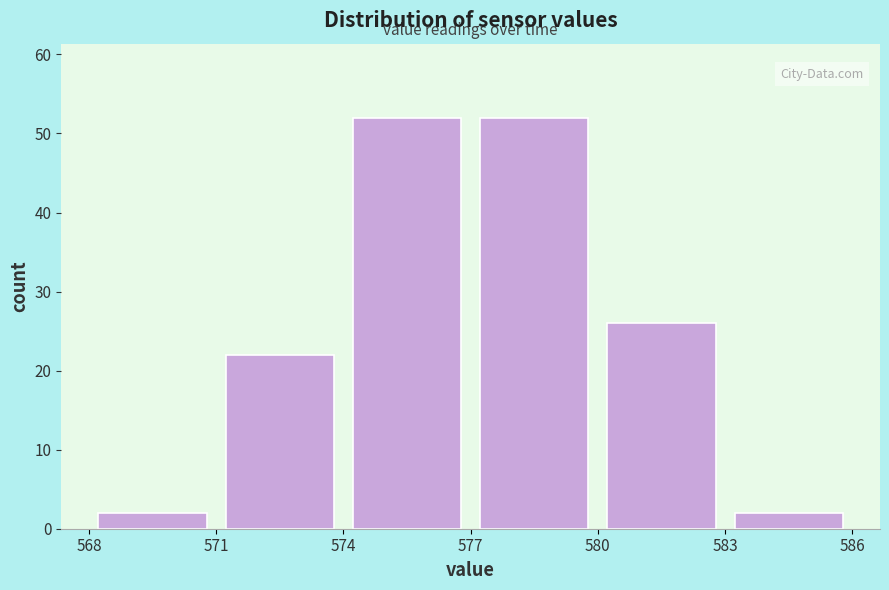

Reading left to right, transcribe this chart: for each bar, give the range it covers on the x-axis and its height. The values are not printed on the chart, so give them approximately, as read against the axis.

568 to 571: 2
571 to 574: 22
574 to 577: 52
577 to 580: 52
580 to 583: 26
583 to 586: 2